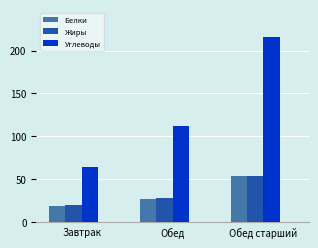

What is the difference between the maximum and second lowest values in the Жиры series?

25.9